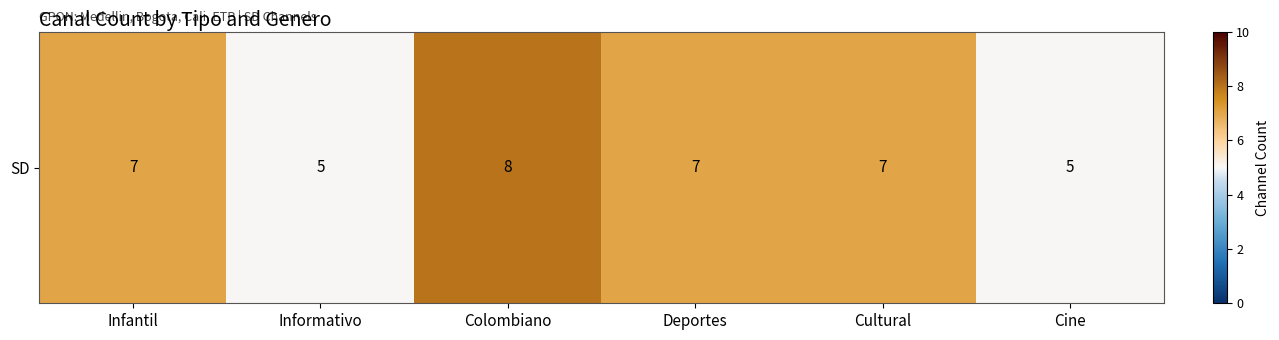

What is the sum of the values at Colombiano and Informativo?

13